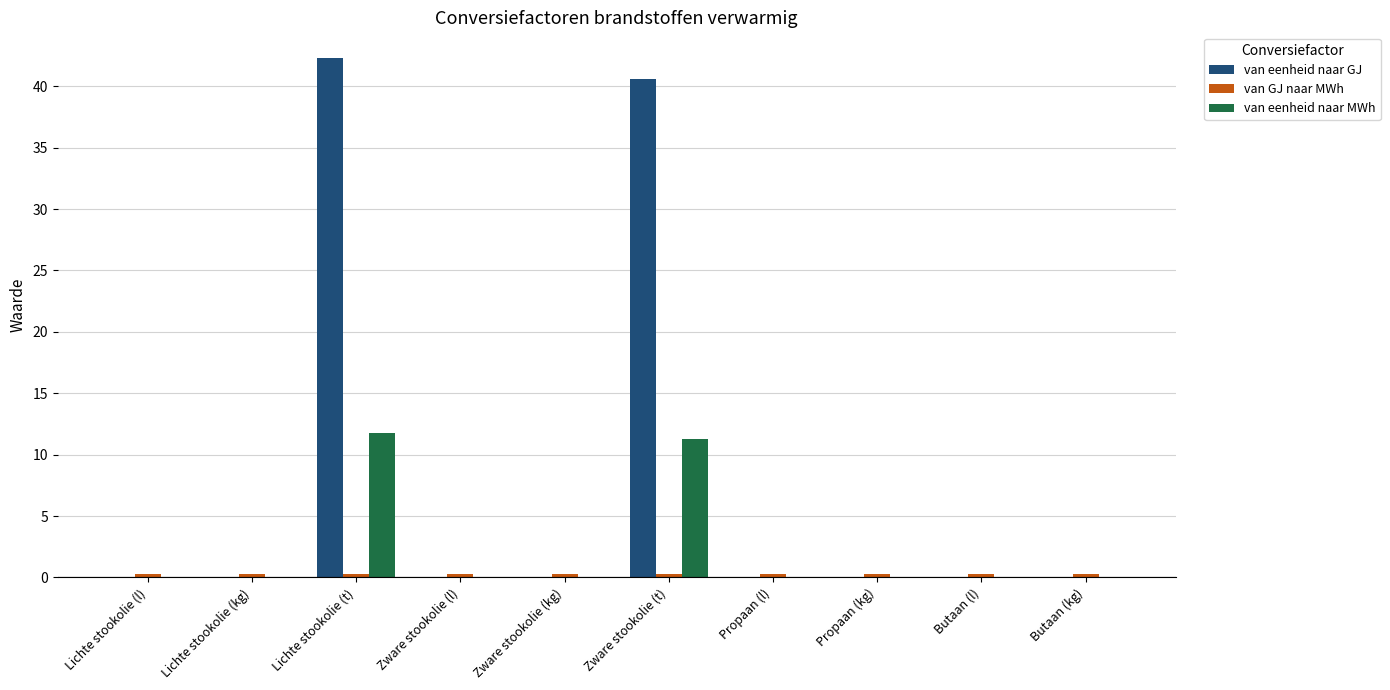

Are the bars horizontal?

No